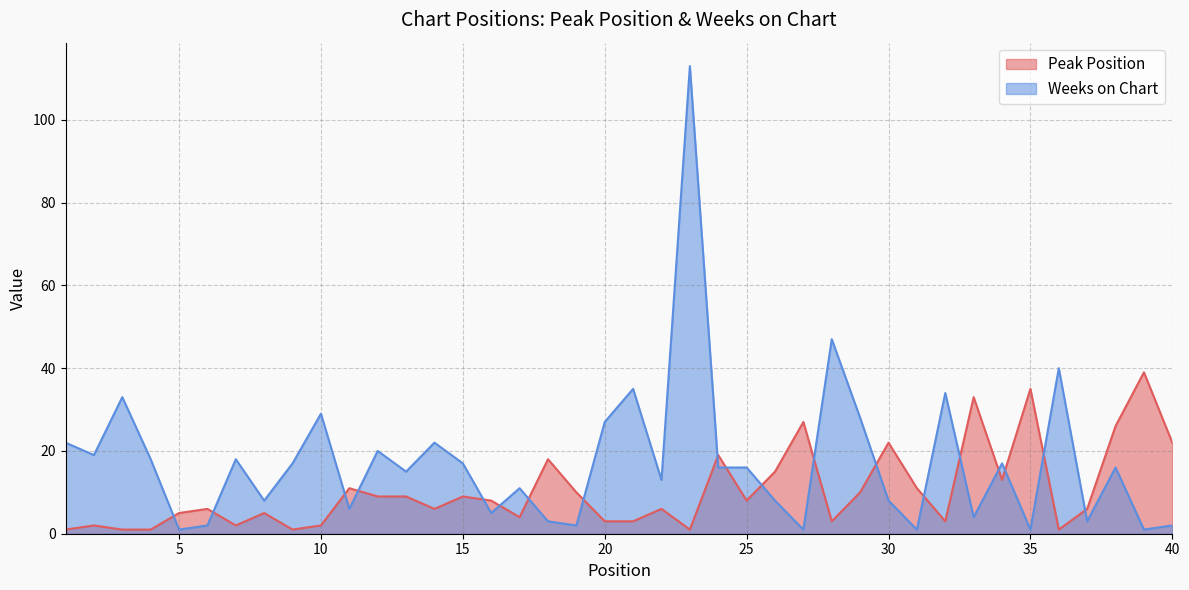

How many data points in Weeks on Chart are above 16?

18